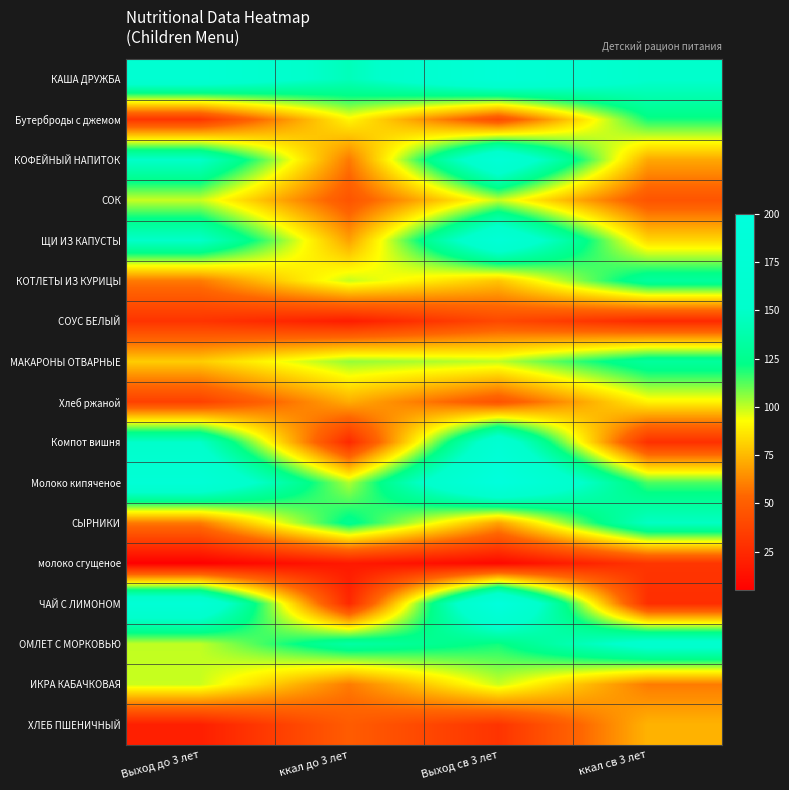

Count the number of categories in the chart.

4